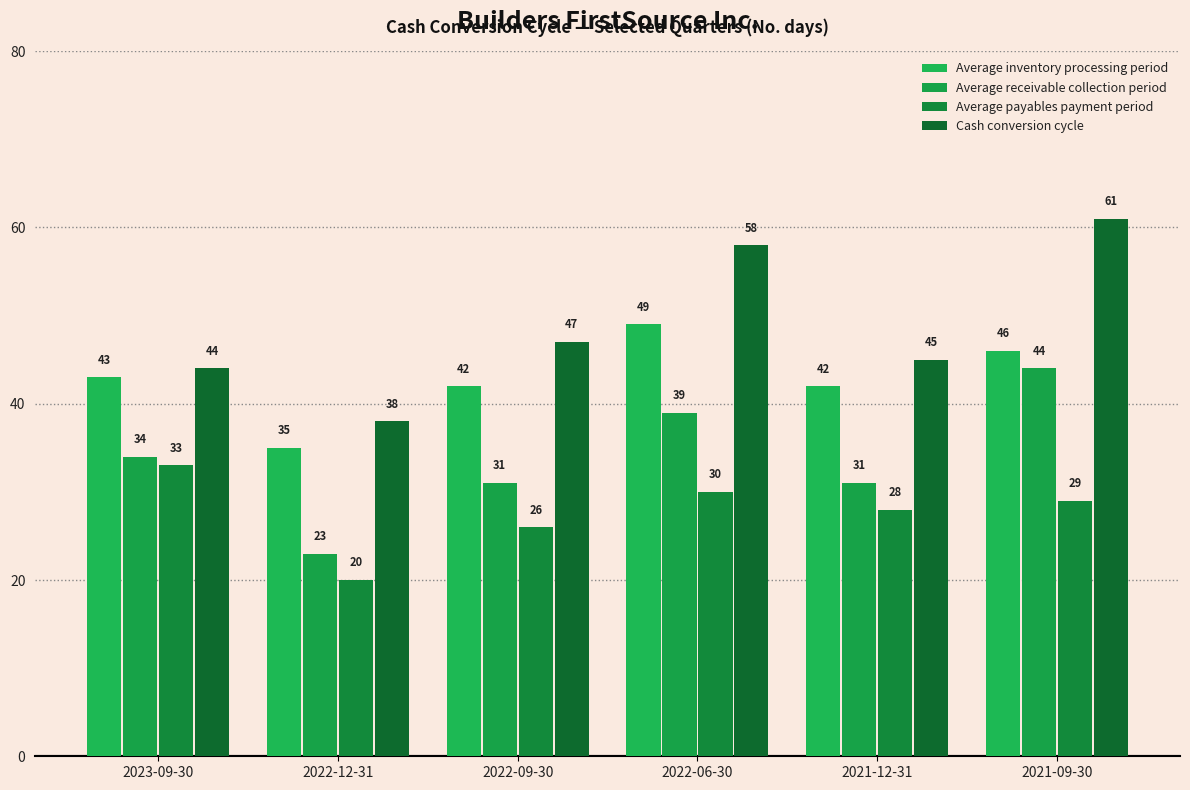

True or false: Average receivable collection period has a value of 53 at 2022-06-30.

False